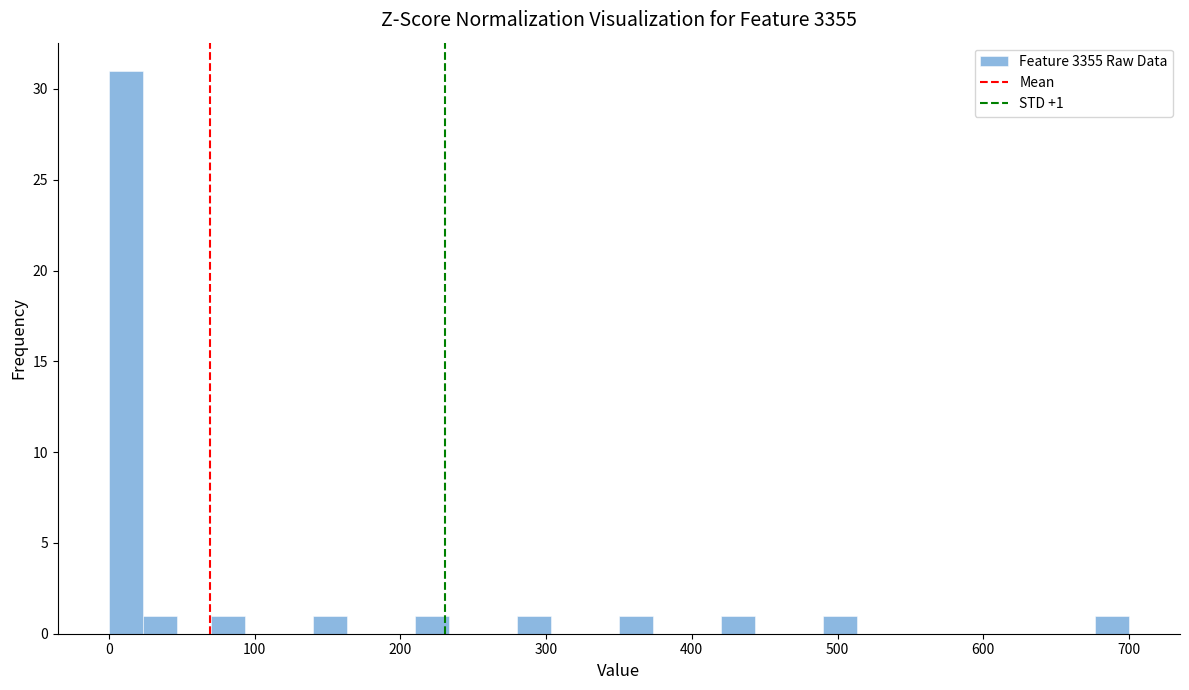

Around what value on the x-axis is the tallest bar? Give the approximate position of its centre, as read against the axis.

10